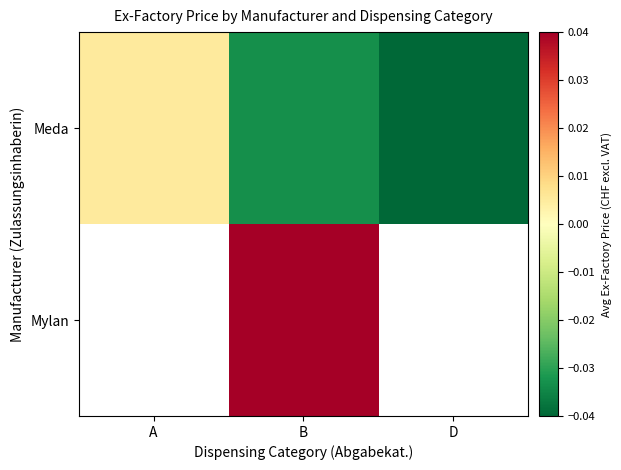

Where does the Meda series first go above 0?

A